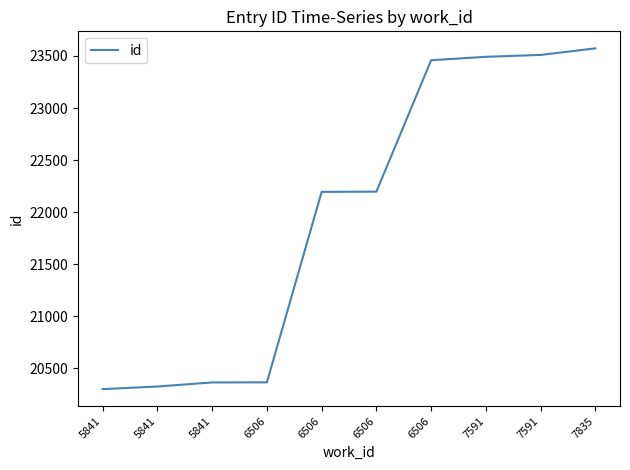

How many lines are shown in the chart?

1